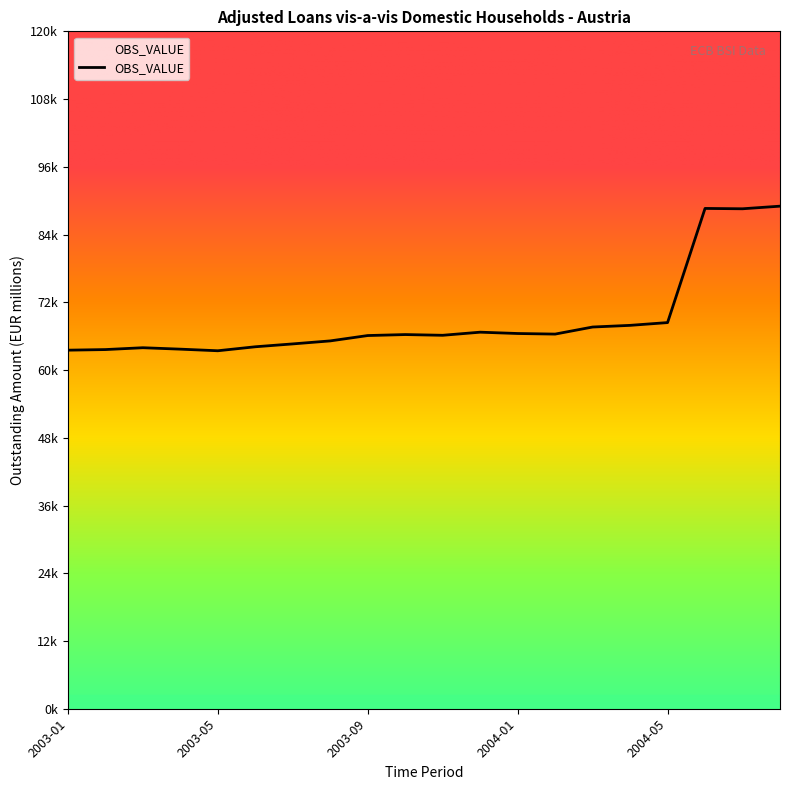

Rank the categories by value from highest to lowest.

2004-08, 2004-06, 2004-07, 2004-05, 2004-04, 2004-03, 2003-12, 2004-01, 2004-02, 2003-10, 2003-11, 2003-09, 2003-08, 2003-07, 2003-06, 2003-03, 2003-04, 2003-02, 2003-01, 2003-05